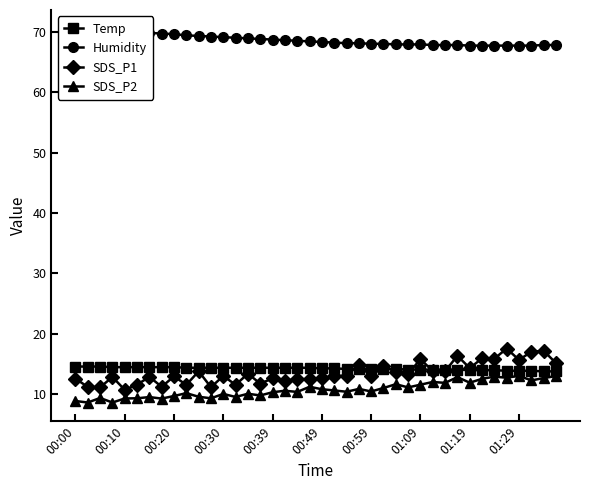

What are all the series names shown in the legend?

Temp, Humidity, SDS_P1, SDS_P2